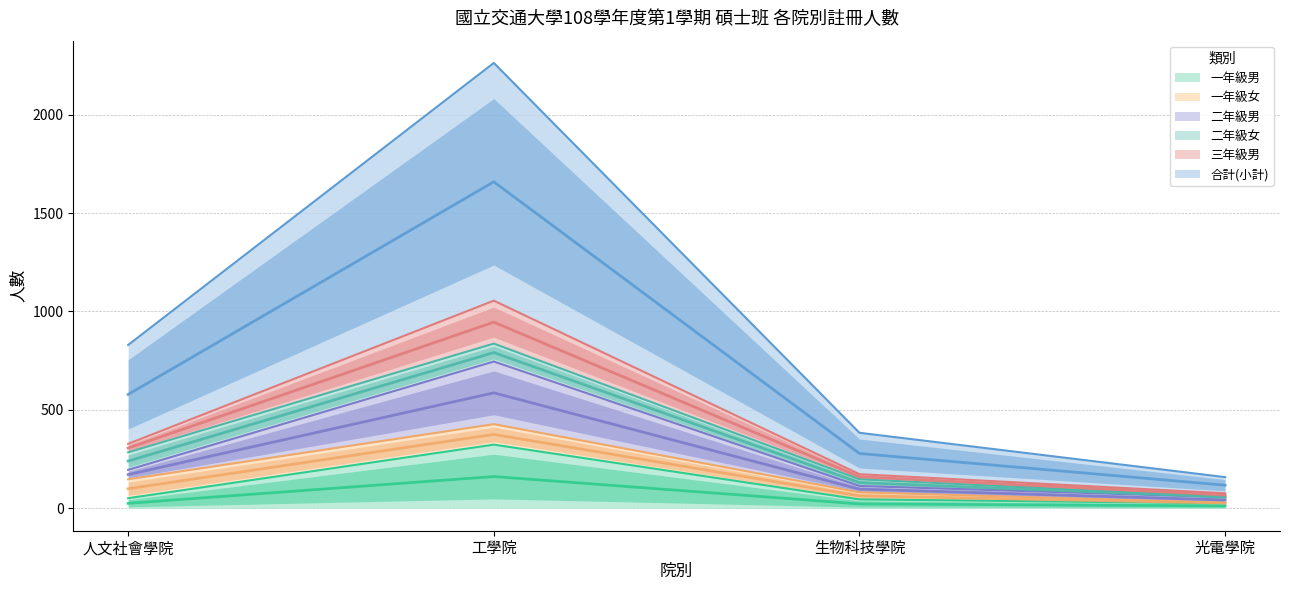

In 一年級男, how many points are higher than both neighbors (excluding endpoints)?

1